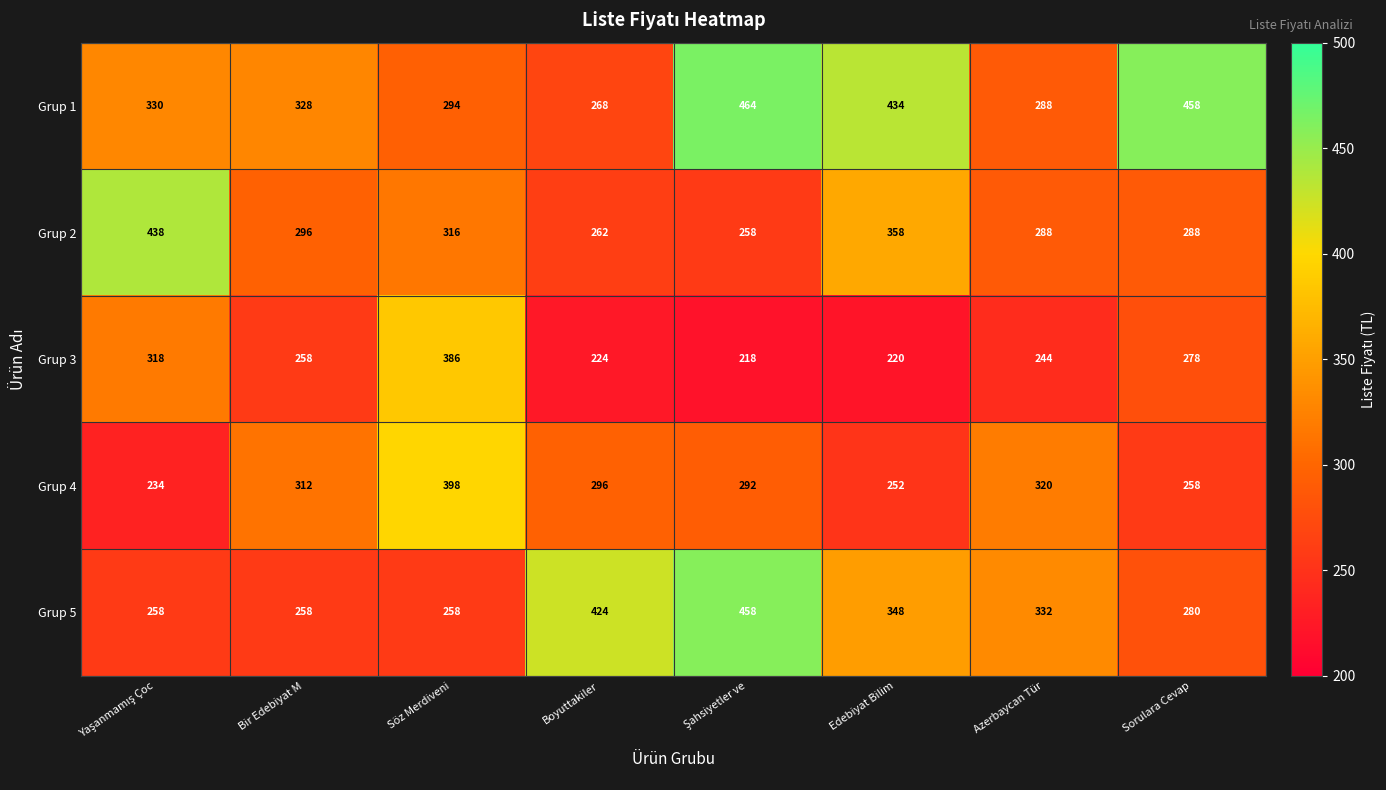

List the series in order of their peak value, highest first.

Grup 1, Grup 5, Grup 2, Grup 4, Grup 3